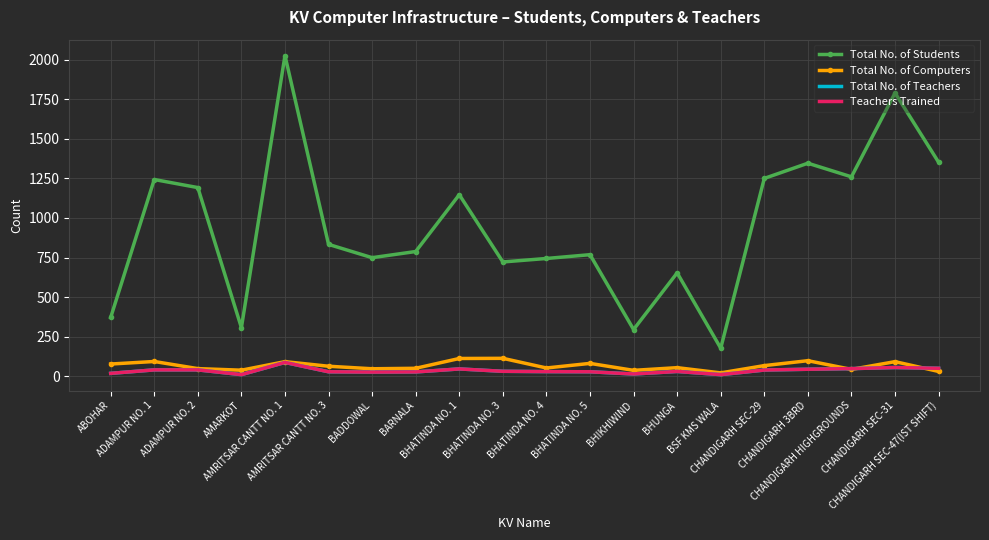

The value of Total No. of Students at BHATINDA NO. 4 is 163. True or false?

False